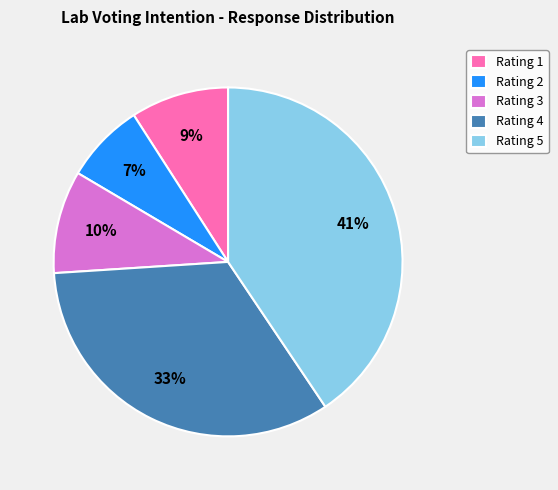

Which has a higher value, Rating 5 or Rating 4?

Rating 5